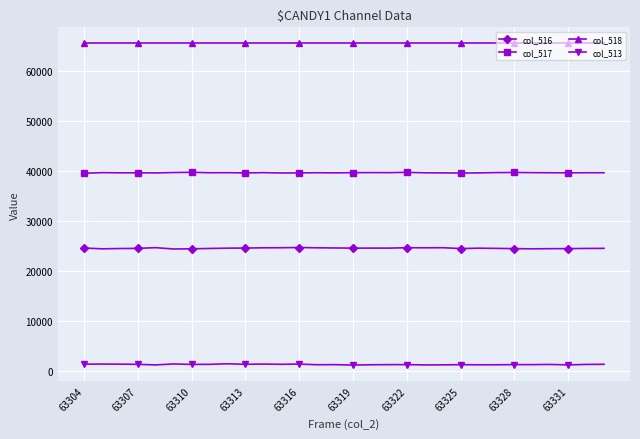

True or false: col_513 and col_518 intersect in this chart.

False